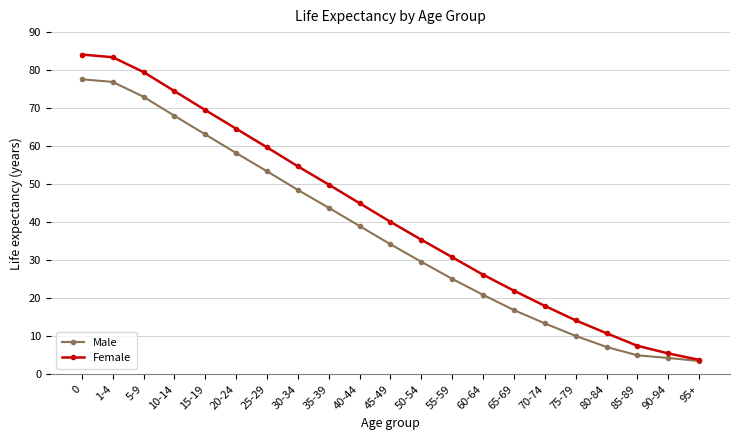

Reading left to right, what are all the values shown in this chart?

Male: 0=77.6	1-4=76.9	5-9=73.0	10-14=68.0	15-19=63.1	20-24=58.2	25-29=53.4	30-34=48.5	35-39=43.8	40-44=39.0	45-49=34.2	50-54=29.6	55-59=25.1	60-64=20.9	65-69=16.9	70-74=13.4	75-79=10.1	80-84=7.2	85-89=5.0	90-94=4.3	95+=3.5
Female: 0=84.1	1-4=83.4	5-9=79.5	10-14=74.5	15-19=69.5	20-24=64.6	25-29=59.7	30-34=54.7	35-39=49.9	40-44=45.0	45-49=40.1	50-54=35.4	55-59=30.8	60-64=26.2	65-69=22.0	70-74=18.0	75-79=14.2	80-84=10.8	85-89=7.5	90-94=5.5	95+=3.8